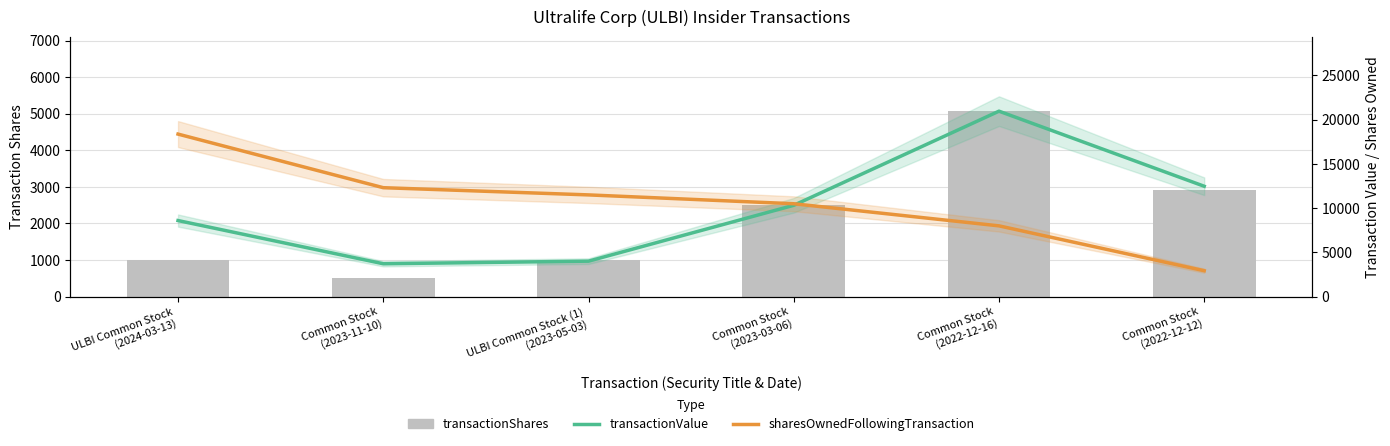

What is the label of the 5th bar from the left?

Common Stock
(2022-12-16)